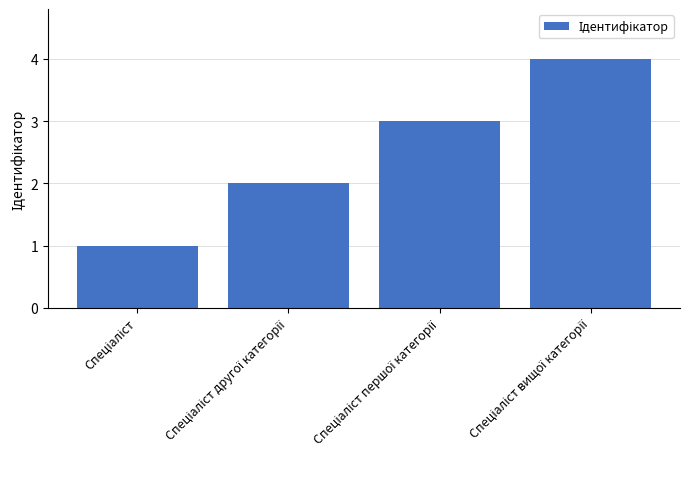

How many values are below 3?

2